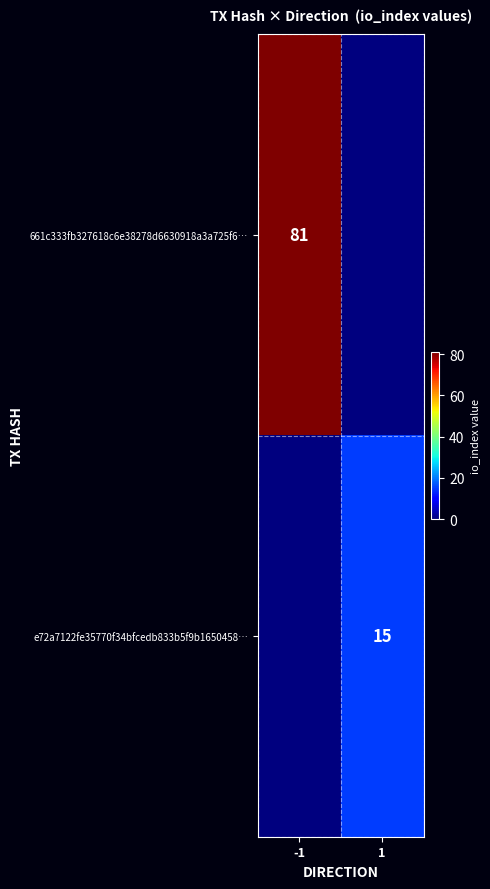

At which category is the sum across all series the highest?

-1